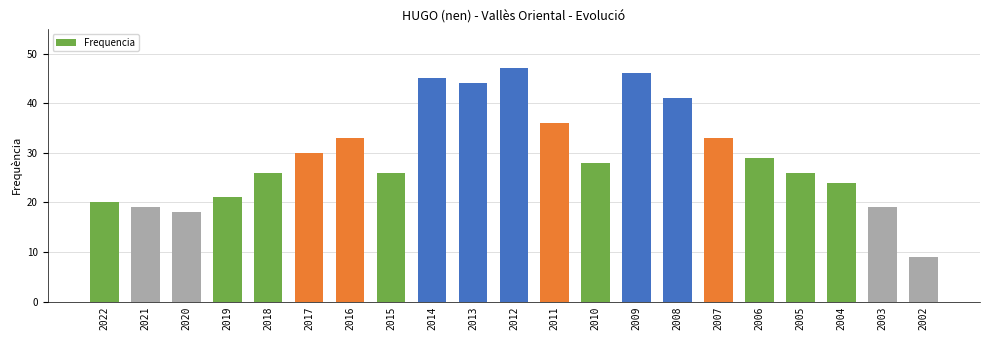

What is the approximate value at 2009, to the nearest 5?

45